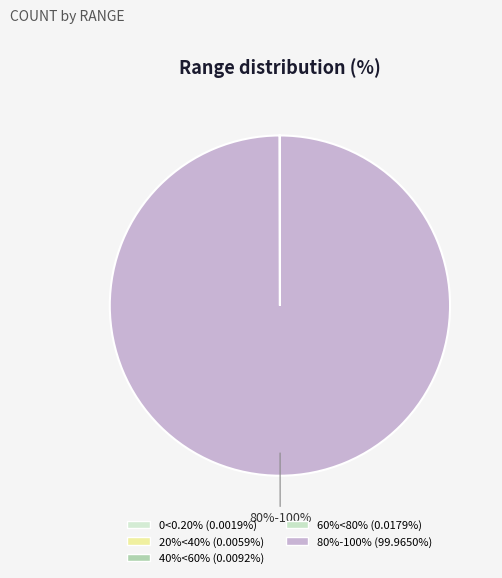

The 80%-100% slice represents 99% of the pie. True or false?

False